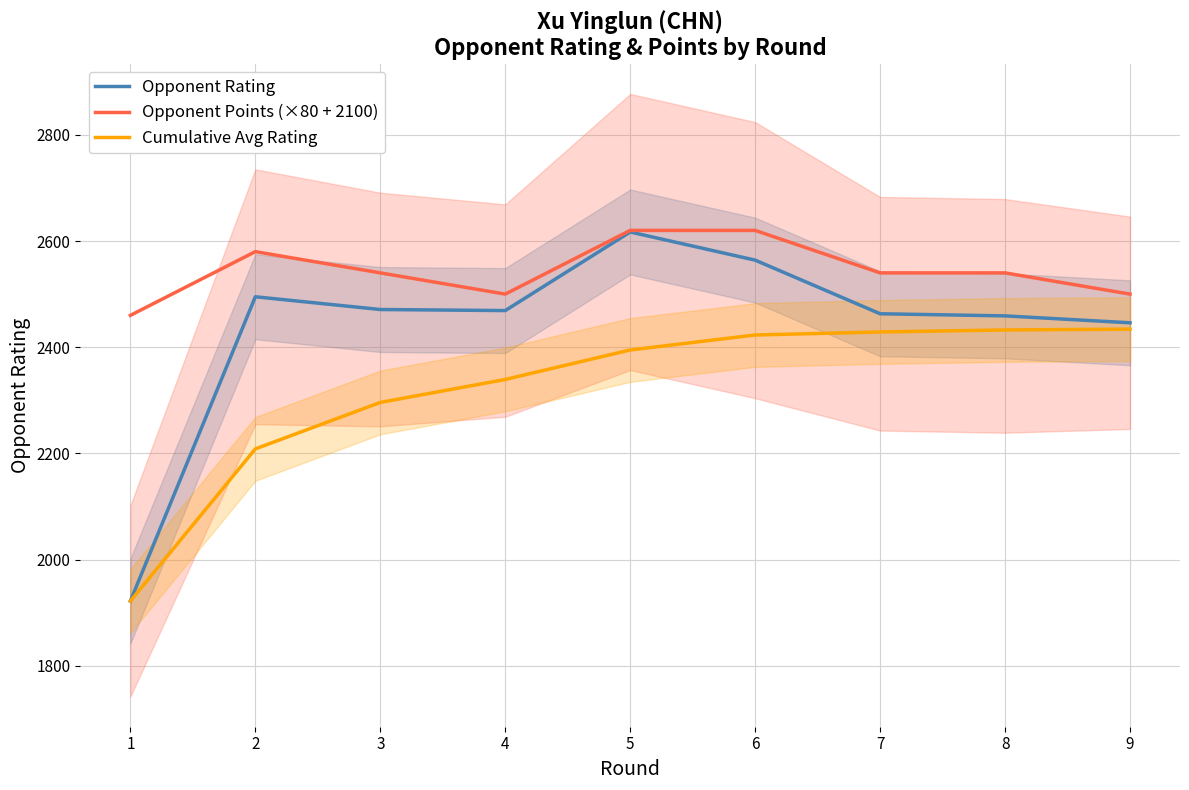

Reading left to right, what are all the values shown in this chart?

Opponent Rating: 1=1922.0	2=2495.0	3=2471.0	4=2469.0	5=2617.0	6=2564.0	7=2463.0	8=2459.0	9=2446.0
Opponent Points (×80 + 2100): 1=2460.0	2=2580.0	3=2540.0	4=2500.0	5=2620.0	6=2620.0	7=2540.0	8=2540.0	9=2500.0
Cumulative Avg Rating: 1=1922.0	2=2208.5	3=2296.0	4=2339.2	5=2394.8	6=2423.0	7=2428.7	8=2432.5	9=2434.0